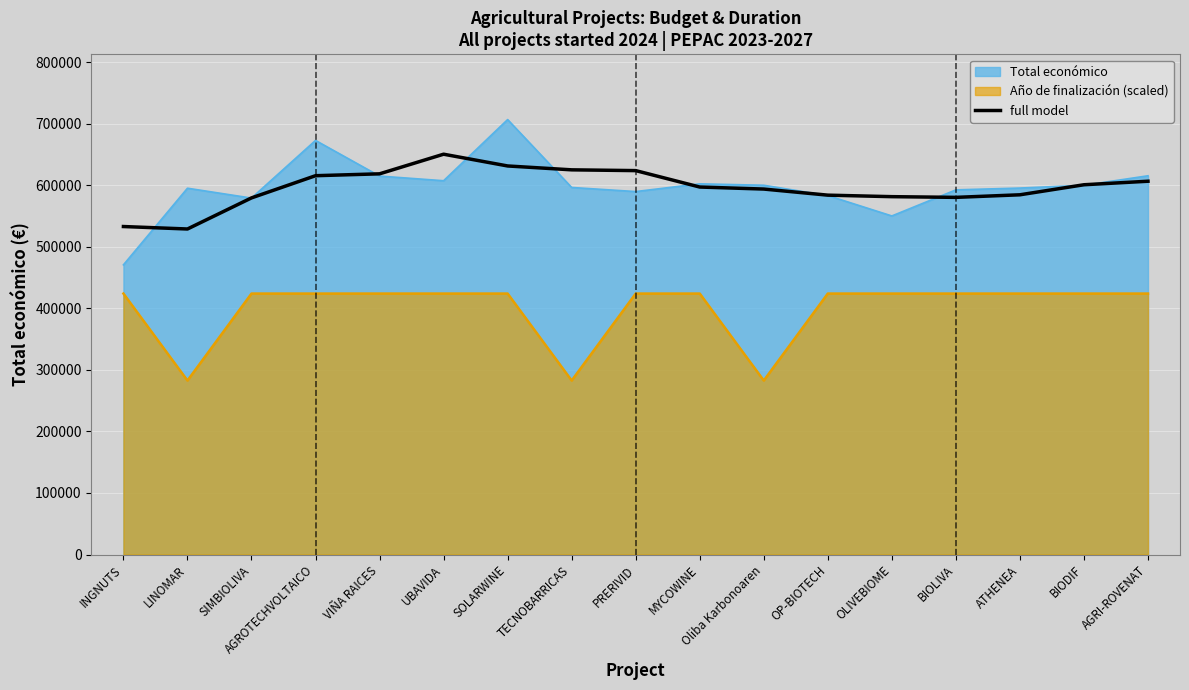

Reading left to right, what are all the values shown in this chart?

INGNUTS=532924.0	LINOMAR=528918.8	SIMBIOLIVA=579451.8	AGROTECHVOLTAICO=615509.8	VIÑA RAICES=618552.0	UBAVIDA=650438.2	SOLARWINE=631332.5	TECNOBARRICAS=625038.5	PRERIVID=623776.9	MYCOWINE=597100.6	Oliba Karbonoaren=593810.4	OP-BIOTECH=583905.4	OLIVEBIOME=581450.2	BIOLIVA=580311.2	ATHENEA=584487.2	BIODIF=600803.2	AGRI-ROVENAT=606528.2